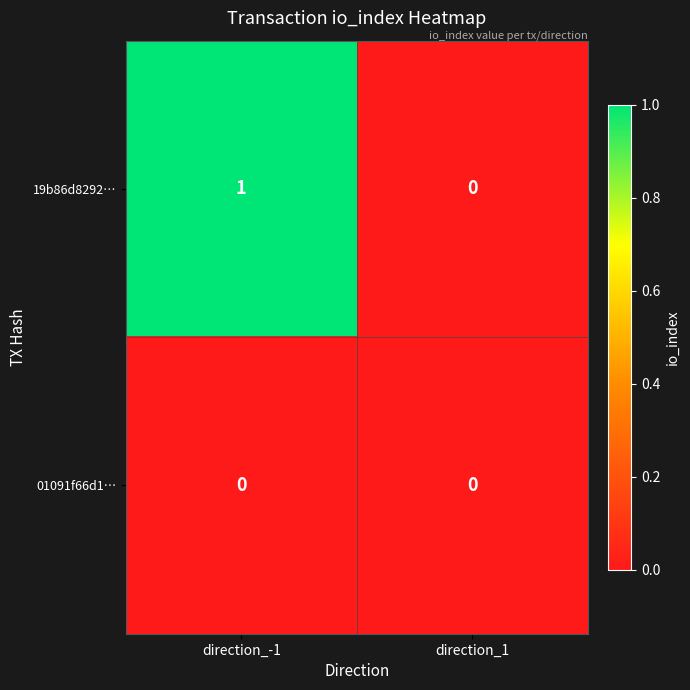

Reading left to right, transcribe all the data shown in this chart.

19b86d8292…: 1	0
01091f66d1…: 0	0